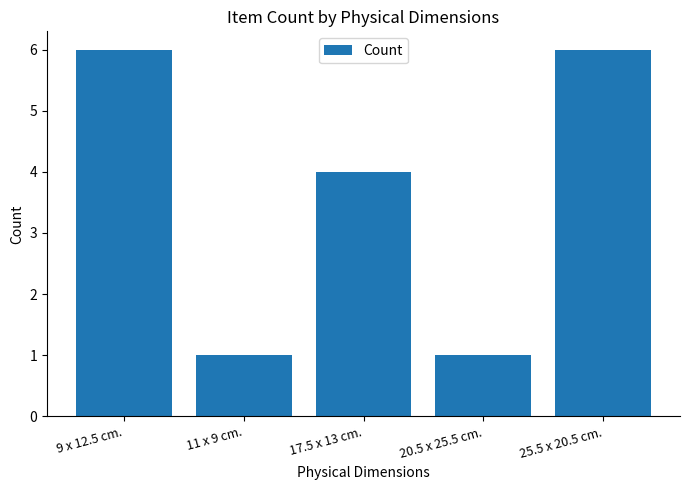

At which label is the value closest to 3?

17.5 x 13 cm.